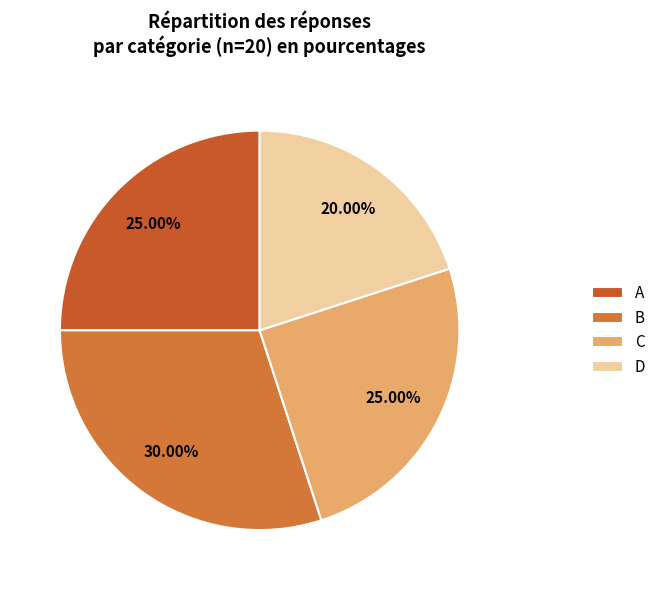

Is it true that B is 24% of the pie?

False